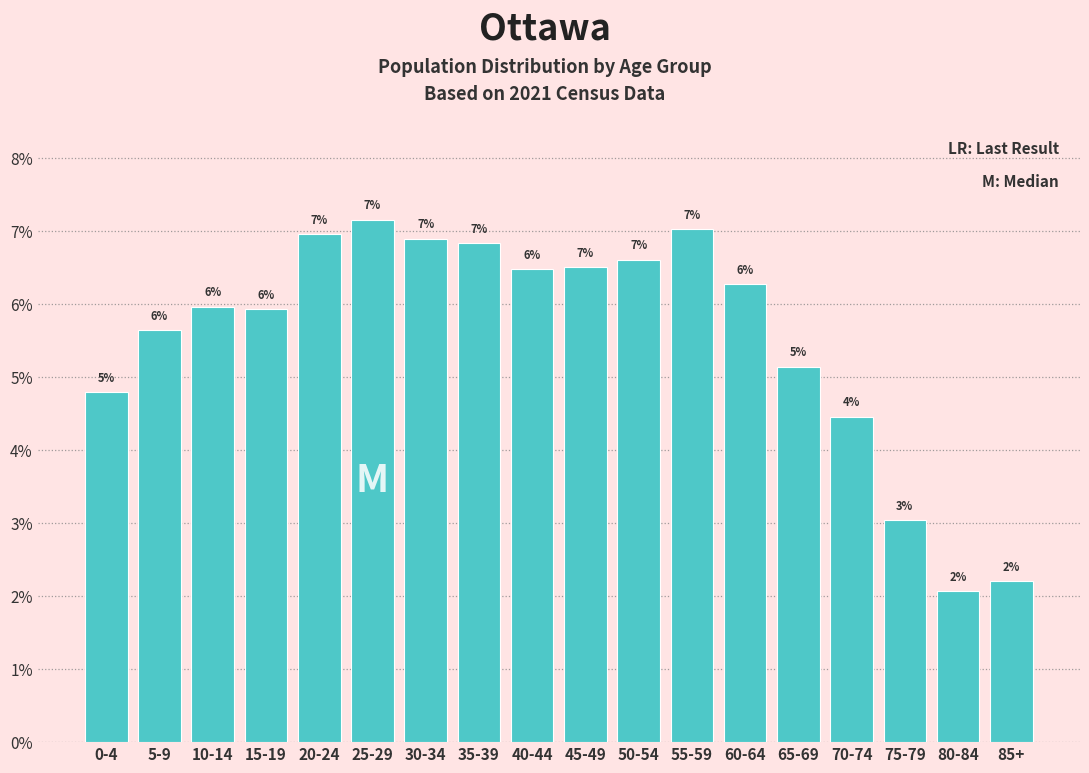

Which has a higher value, 40-44 or 80-84?

40-44